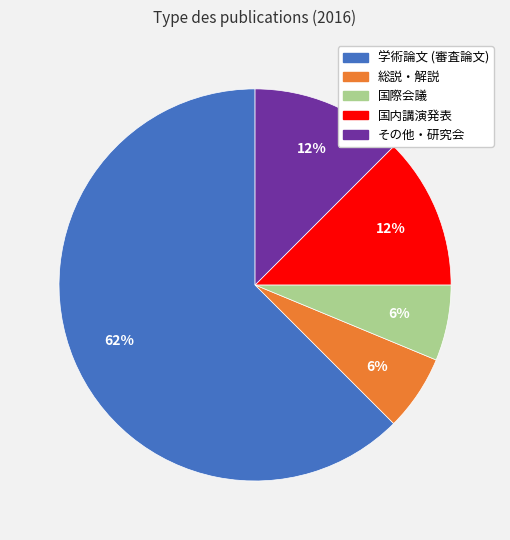

To the nearest percent, what percentage of the pie is 総説・解説?

6%